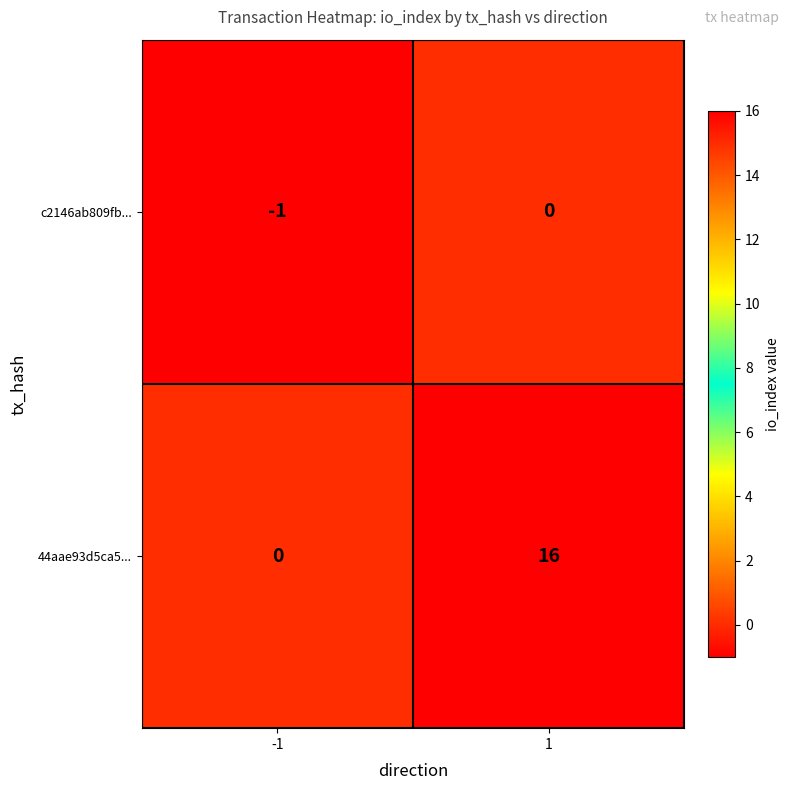

What is the difference between the maximum and minimum values in the 44aae93d5ca5... series?

16